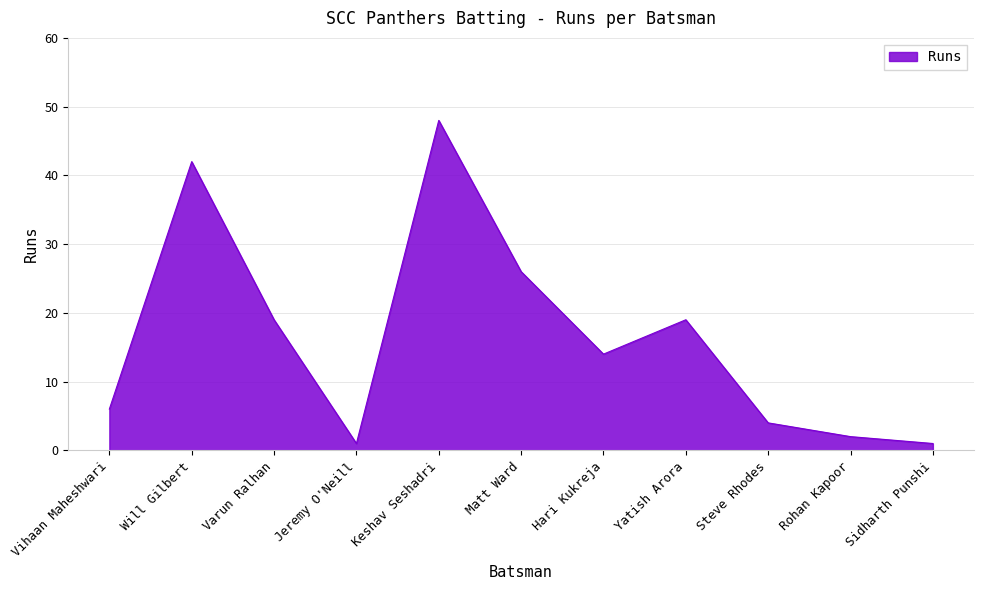

What is the difference between the second highest and minimum values?

41